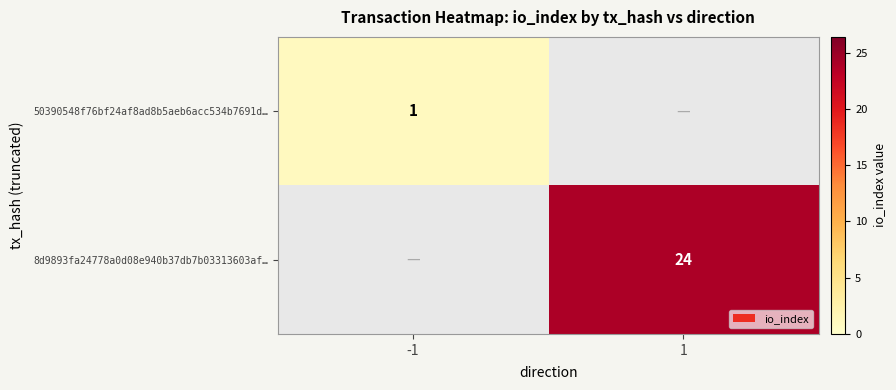

The value of 50390548f76bf24af8ad8b5aeb6acc534b7691d… at -1 is 1. True or false?

True